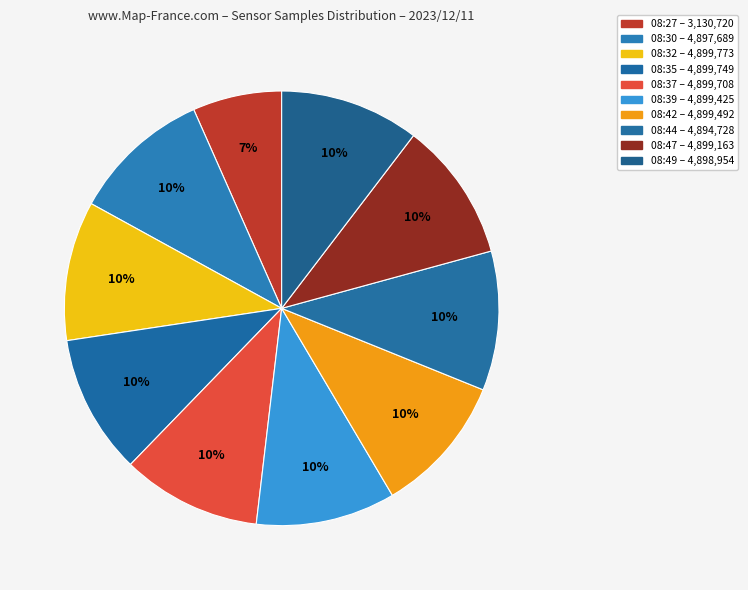

Do 08:37 and 08:49 together represent more than half of the pie?

No